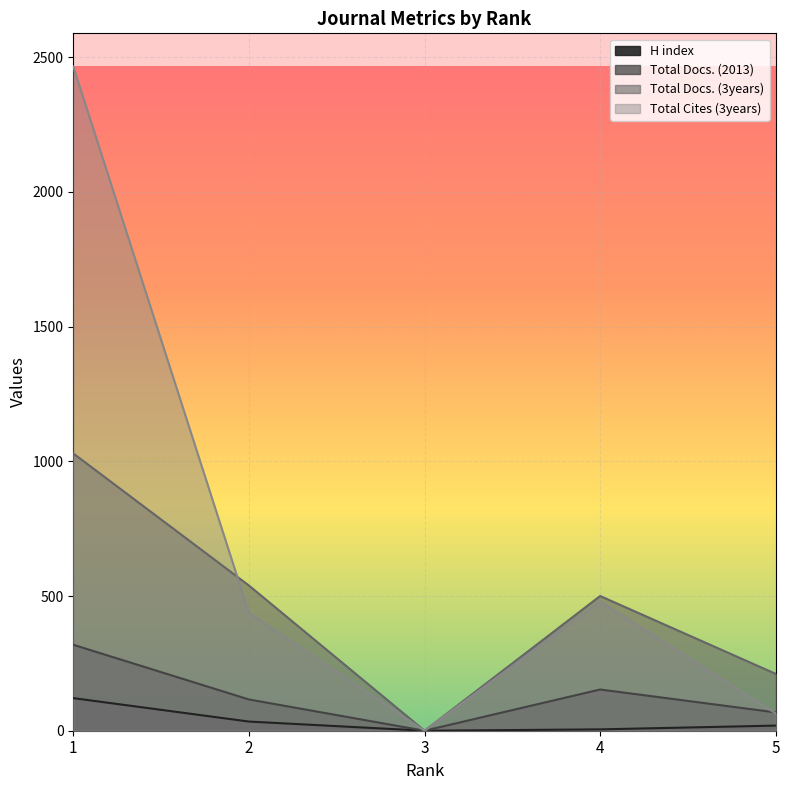

How many data points in H index are above 19?

2